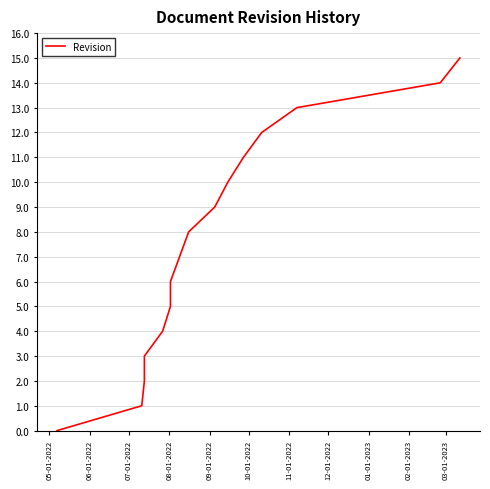

Reading left to right, what are all the values shown in this chart?

0	1	2	3	4	5	6	7	8	9	10	11	12	13	14	15